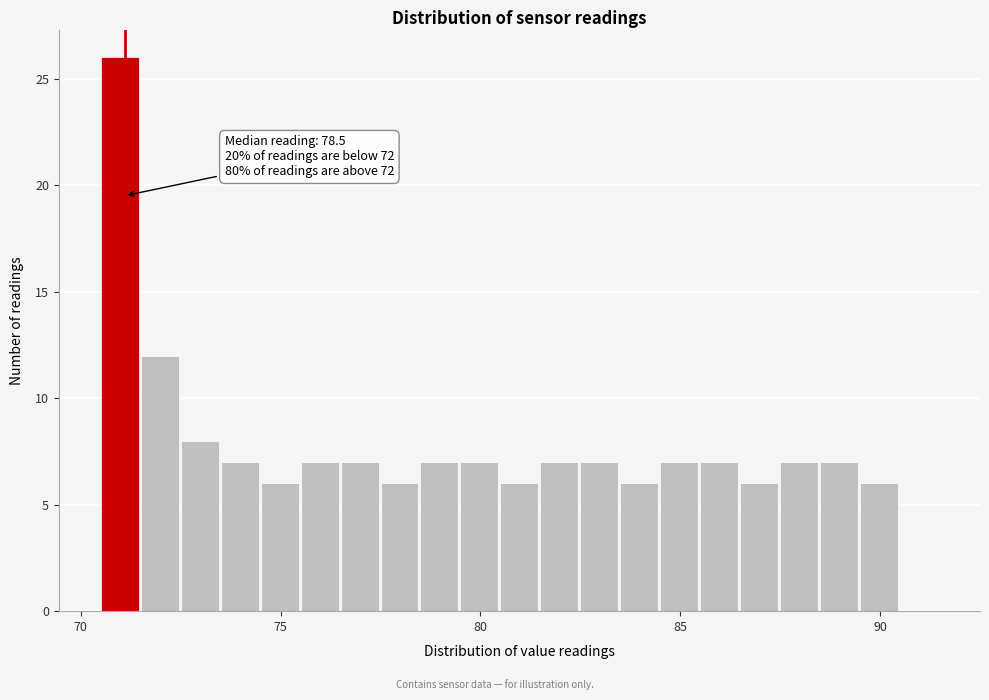

Around what value on the x-axis is the tallest bar? Give the approximate position of its centre, as read against the axis.

71.0